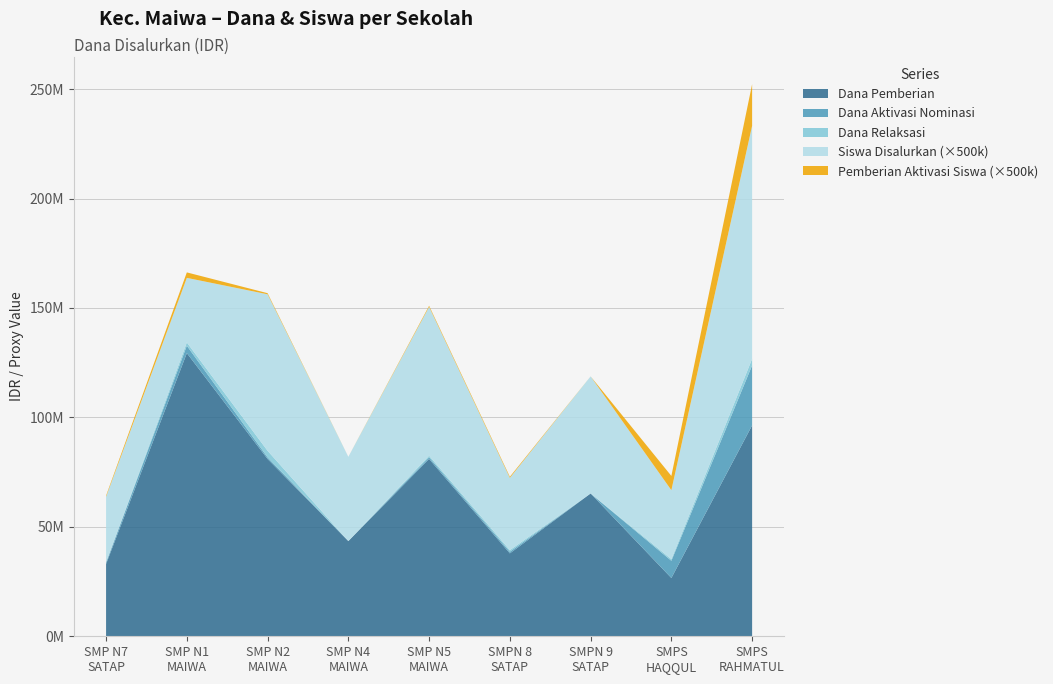

Reading left to right, what are all the values shown in this chart?

Dana Pemberian: SMP N 7 SATAP MAIWA=33000000	SMP NEGERI 1 MAIWA=129375000	SMP NEGERI 2 MAIWA=81000000	SMP NEGERI 4 MAIWA=43500000	SMP NEGERI 5 MAIWA=81000000	SMPN 8 SATAP MAIWA=37875000	SMPN 9 SATAP MAIWA=65250000	SMPS HAQQUL YAQIN=26625000	SMPS PPM RAHMATUL ASRI=96375000
Siswa Disalurkan: SMP N 7 SATAP MAIWA=60	SMP NEGERI 1 MAIWA=59	SMP NEGERI 2 MAIWA=143	SMP NEGERI 4 MAIWA=77	SMP NEGERI 5 MAIWA=136	SMPN 8 SATAP MAIWA=66	SMPN 9 SATAP MAIWA=107	SMPS HAQQUL YAQIN=63	SMPS PPM RAHMATUL ASRI=213
Dana Aktivasi: SMP N 7 SATAP MAIWA=750000	SMP NEGERI 1 MAIWA=3375000	SMP NEGERI 2 MAIWA=750000	SMP NEGERI 4 MAIWA=0	SMP NEGERI 5 MAIWA=750000	SMPN 8 SATAP MAIWA=750000	SMPN 9 SATAP MAIWA=0	SMPS HAQQUL YAQIN=7875000	SMPS PPM RAHMATUL ASRI=27375000
Dana Relaksasi: SMP N 7 SATAP MAIWA=0	SMP NEGERI 1 MAIWA=1500000	SMP NEGERI 2 MAIWA=3000000	SMP NEGERI 4 MAIWA=0	SMP NEGERI 5 MAIWA=750000	SMPN 8 SATAP MAIWA=750000	SMPN 9 SATAP MAIWA=0	SMPS HAQQUL YAQIN=750000	SMPS PPM RAHMATUL ASRI=3000000
Pemberian Aktivasi Siswa: SMP N 7 SATAP MAIWA=1	SMP NEGERI 1 MAIWA=5	SMP NEGERI 2 MAIWA=1	SMP NEGERI 4 MAIWA=0	SMP NEGERI 5 MAIWA=1	SMPN 8 SATAP MAIWA=1	SMPN 9 SATAP MAIWA=0	SMPS HAQQUL YAQIN=13	SMPS PPM RAHMATUL ASRI=38